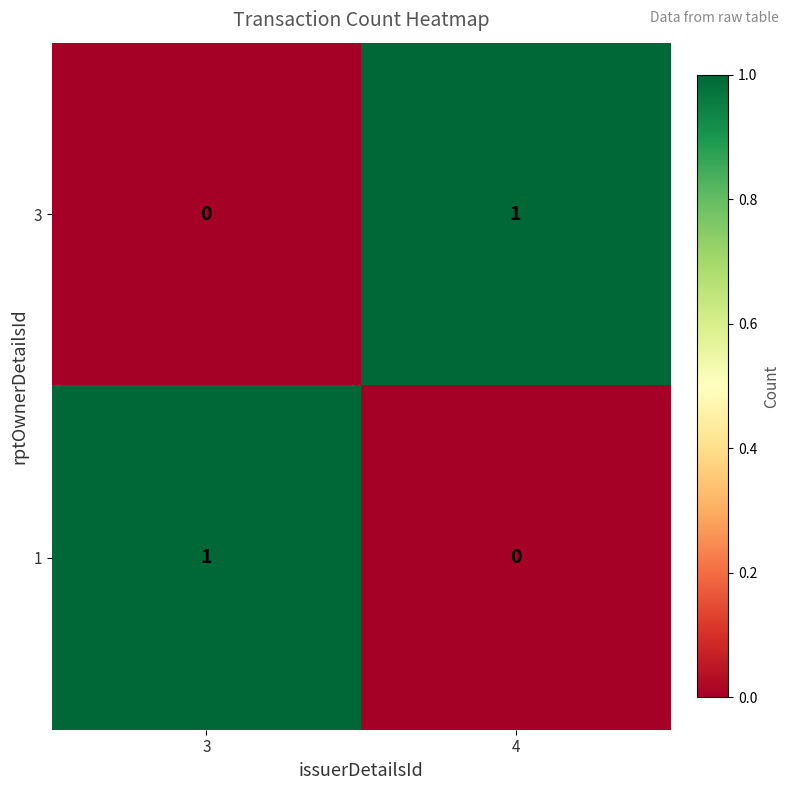

True or false: 1 has a value of 1 at 3.

True